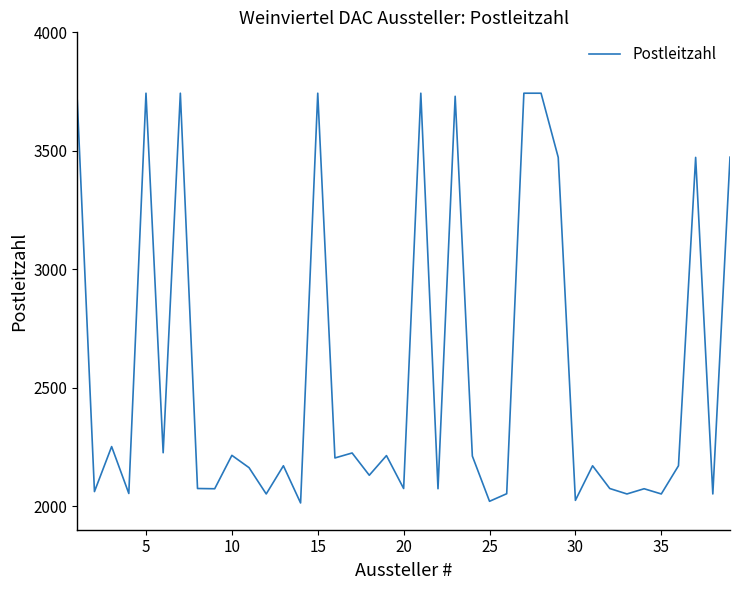

What is the difference between the maximum and minimum values?

1730